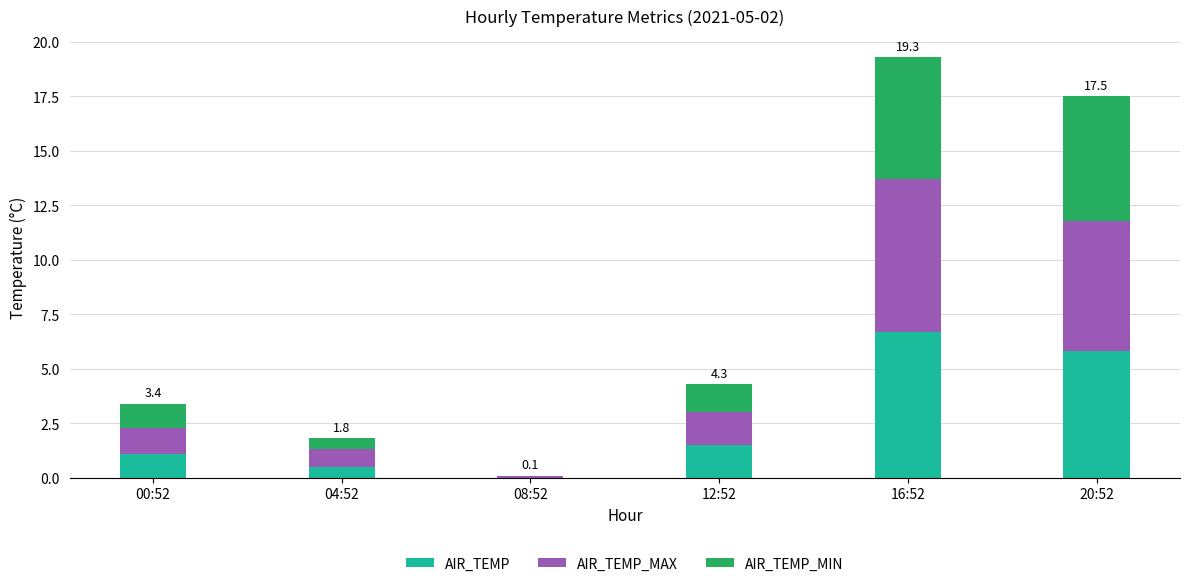

At which category is the sum across all series the highest?

16:52